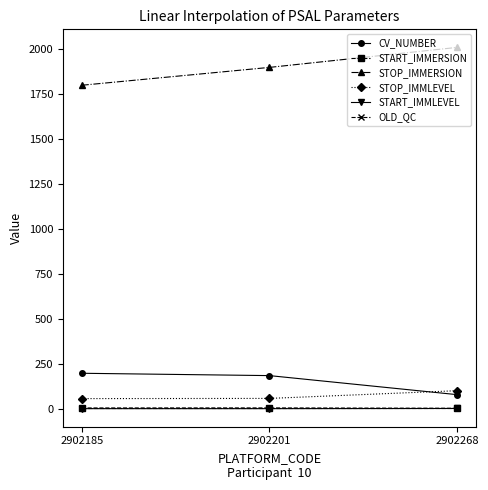

What is the average value of the OLD_QC series?

1.0